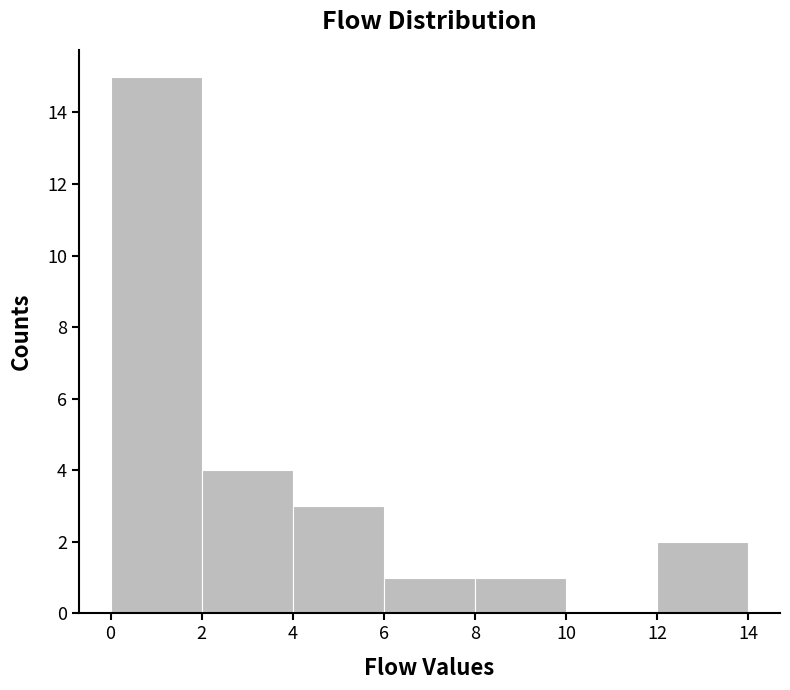

What is the height of the bar covering 8 to 10 on the x-axis? The values are not printed on the chart, so give them approximately, as read against the axis.

1